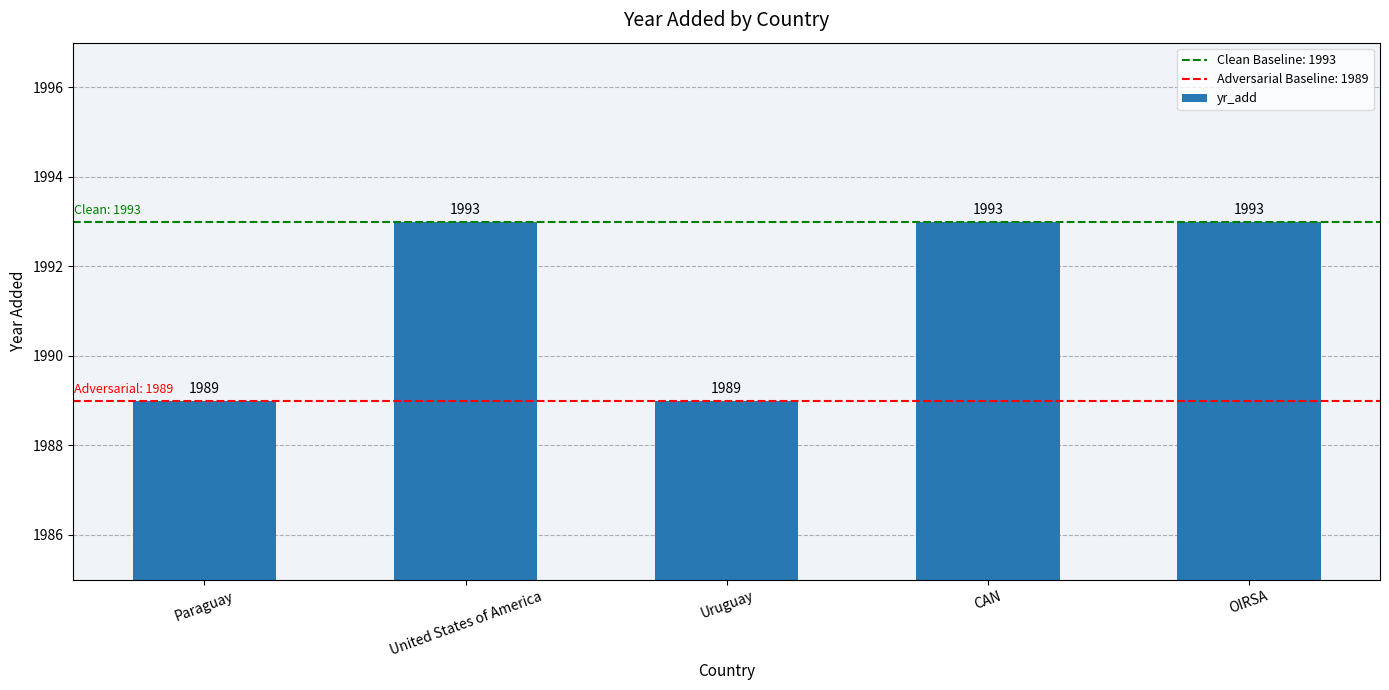

What is the approximate value at CAN?

1993